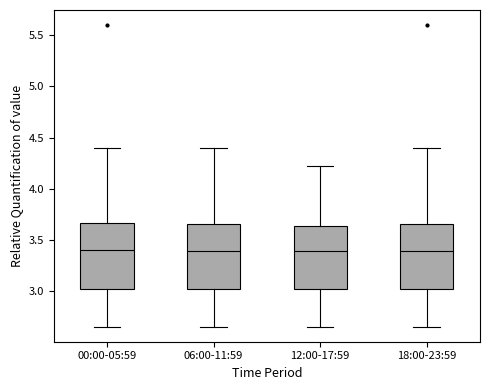

Reading left to right, read every box against the y-axis: the position of its median line, the range the box covers, and the ends of its whiskers. The values are not printed on the chart, so give them approximately, as read against the axis.

00:00-05:59: median 3.40, box 3.00 to 3.65, whiskers 2.65 to 4.40
06:00-11:59: median 3.40, box 3.00 to 3.65, whiskers 2.65 to 4.40
12:00-17:59: median 3.40, box 3.00 to 3.65, whiskers 2.65 to 4.20
18:00-23:59: median 3.40, box 3.00 to 3.65, whiskers 2.65 to 4.40